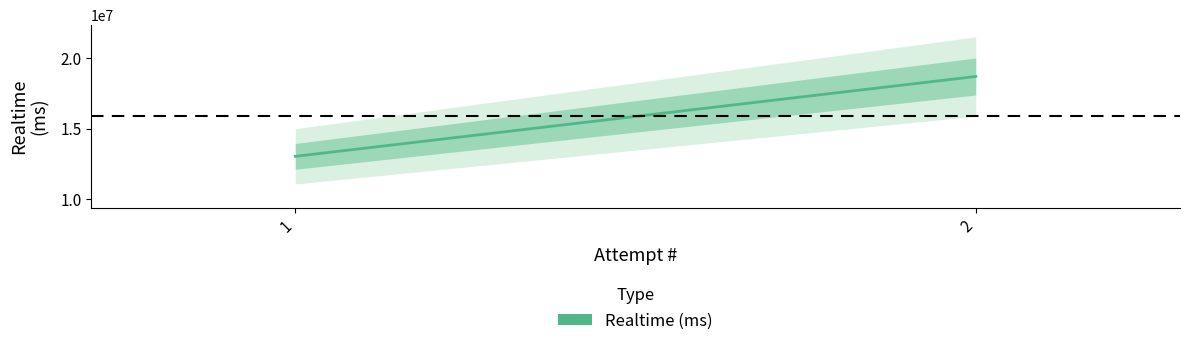

Is it true that the value at 1 is 13037618?

True